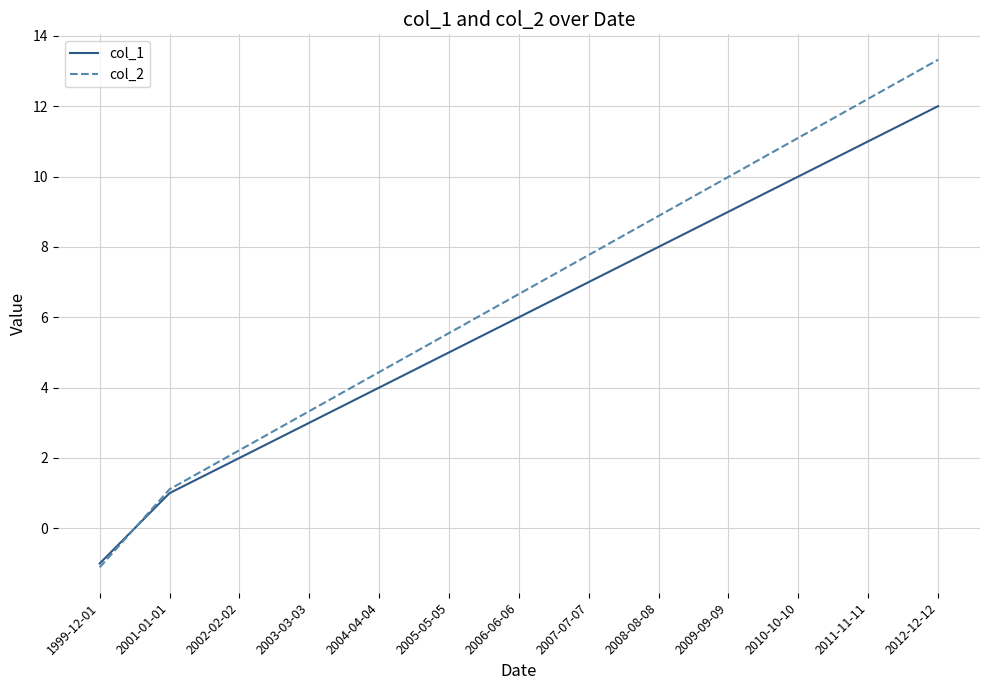

The col_2 series shows 9.5 at 2005-05-05. True or false?

False